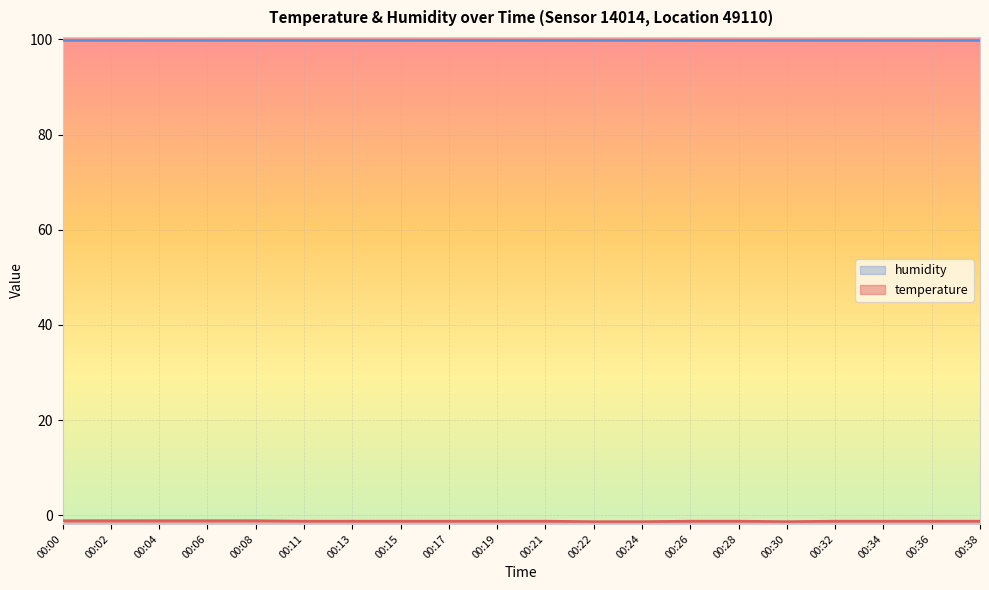

What value does the data have at 00:06?

-1.1